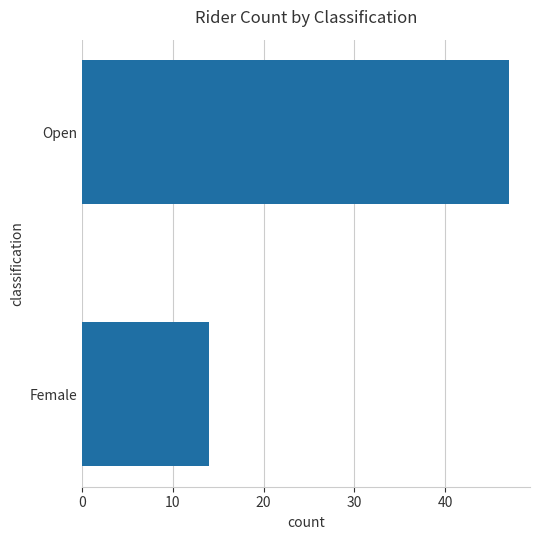

The chart shows a value of 4 at Female. True or false?

False